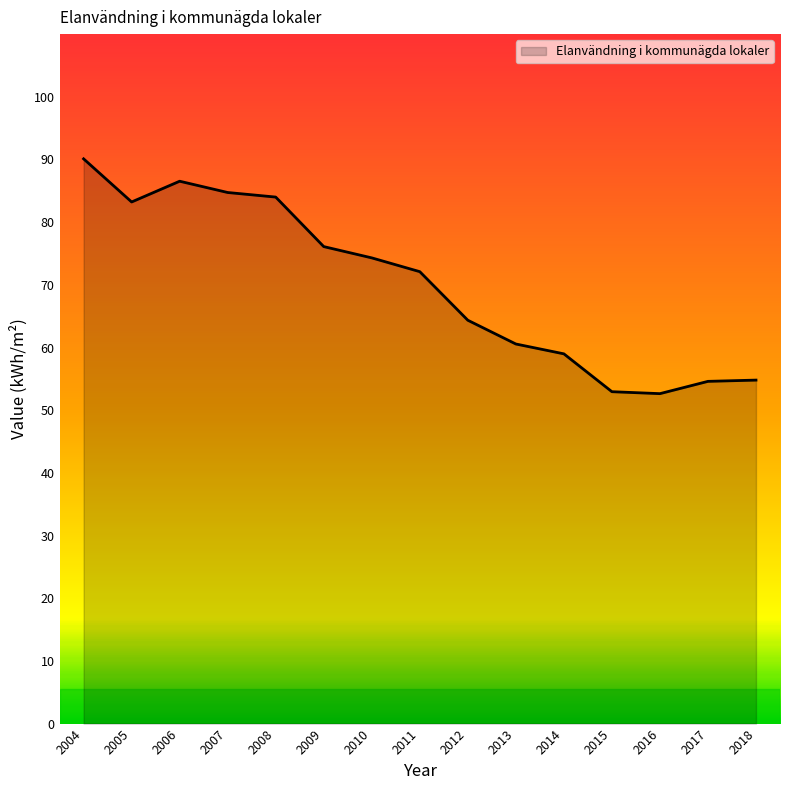

What is the maximum value shown in the chart?

90.1